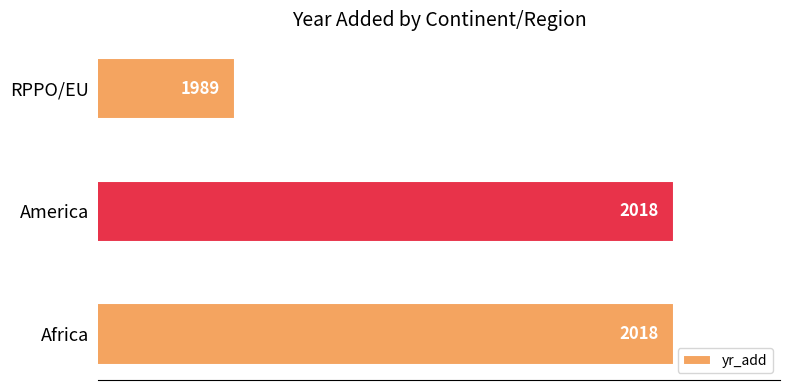

The value at America is 1203. True or false?

False